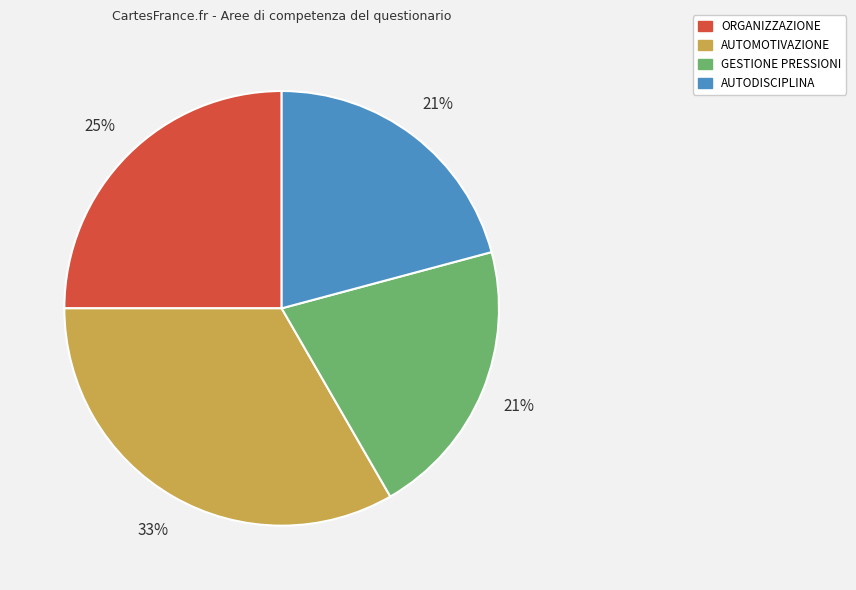

The AUTOMOTIVAZIONE slice represents 33% of the pie. True or false?

True